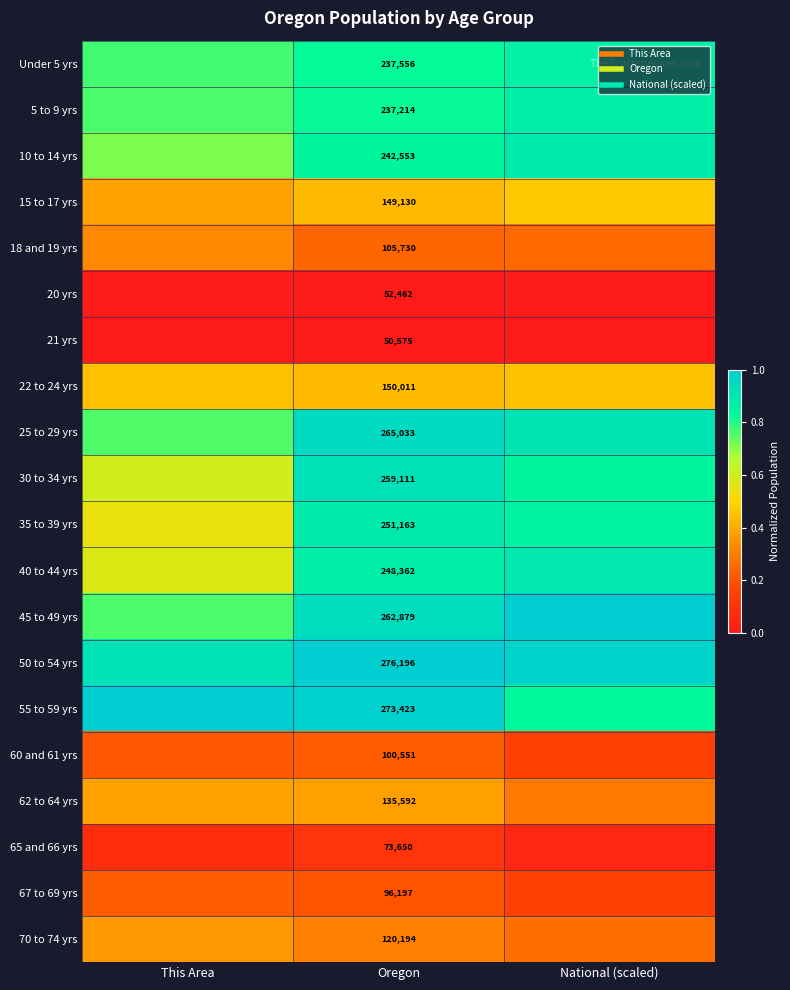

At which label is 67 to 69 yrs closest to 0?

National (scaled)